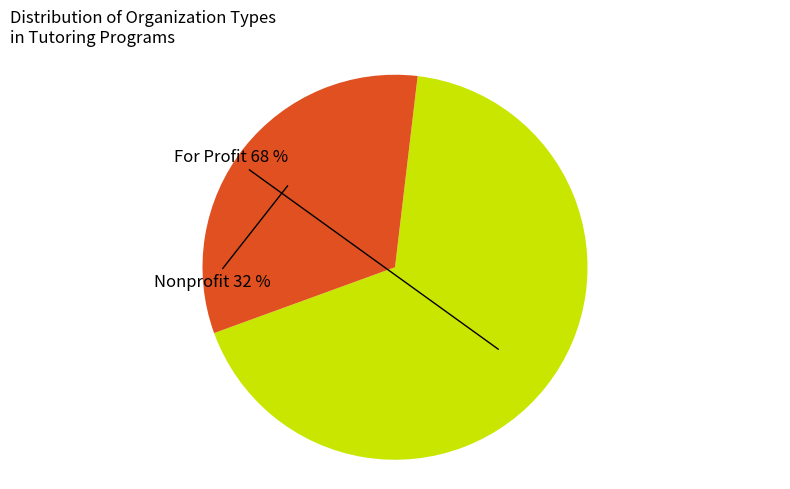

The Nonprofit slice represents 32% of the pie. True or false?

True